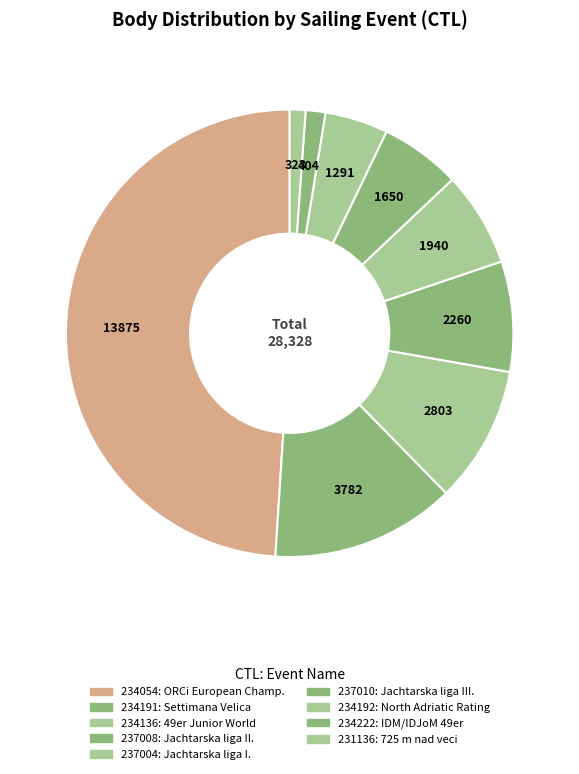

Which category has the biggest portion of the pie?

234054